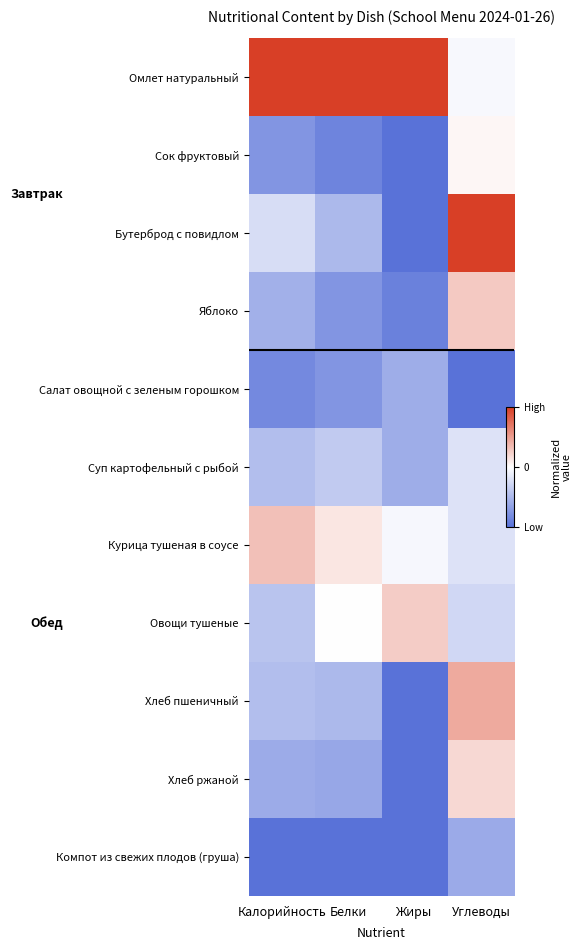

Is it true that Яблоко equals -1.1 at Белки?

False